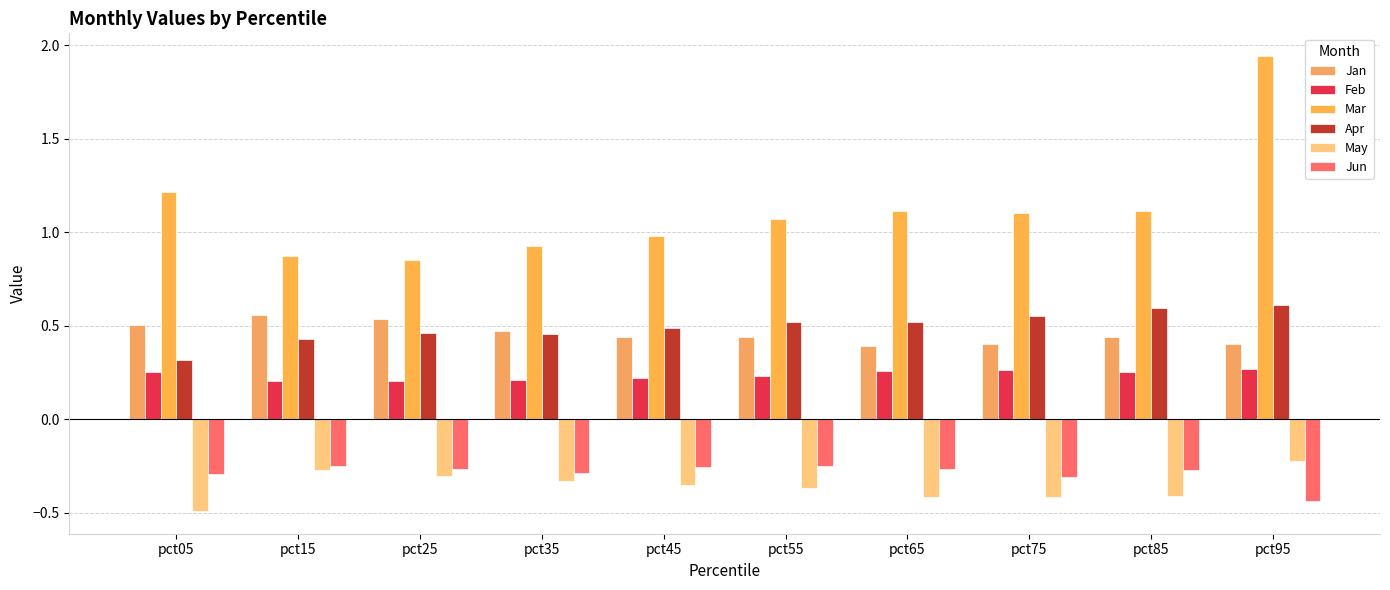

How many bars are there in each group?

6